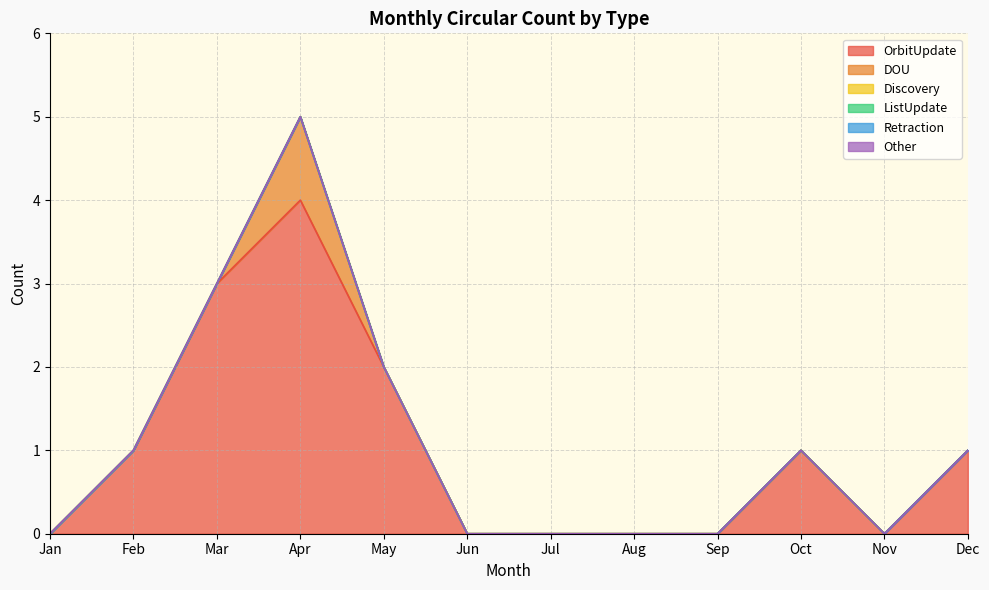

What is the sum of all DOU values?

1